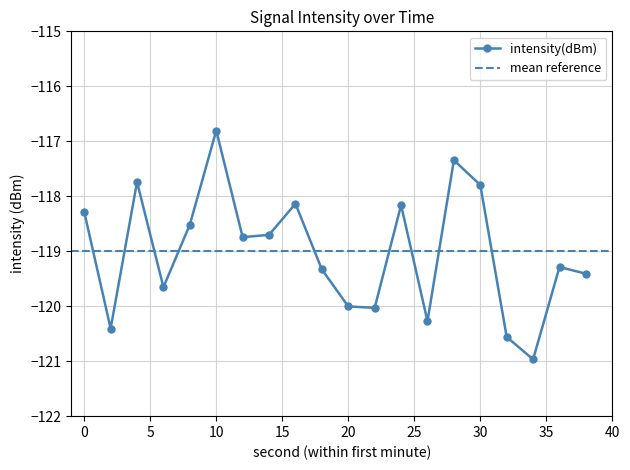

Where does the data first go above -118?

4